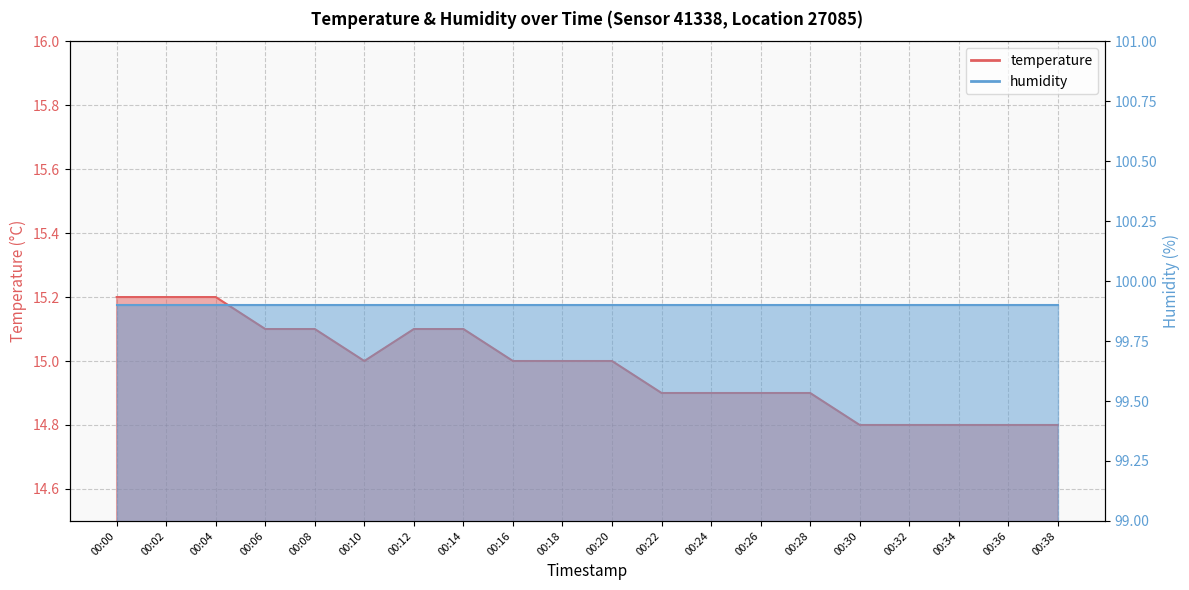

What is the minimum value shown in the chart?

14.8